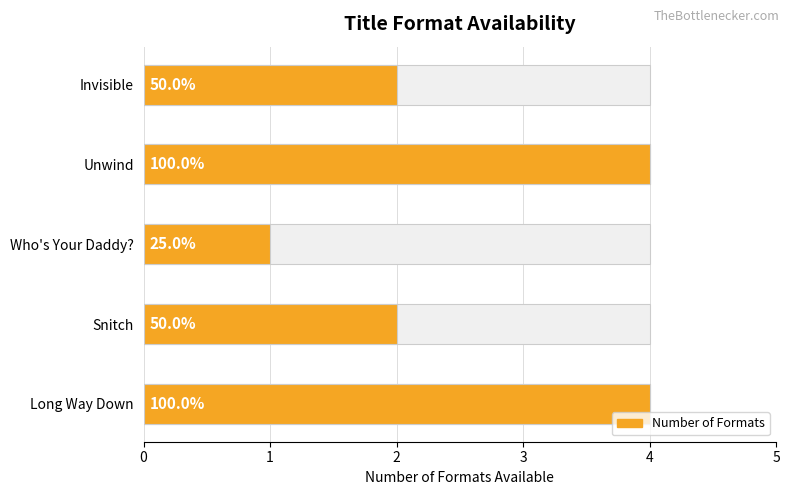

Rank the categories by value from lowest to highest.

Who's Your Daddy?, Snitch, Invisible, Long Way Down, Unwind